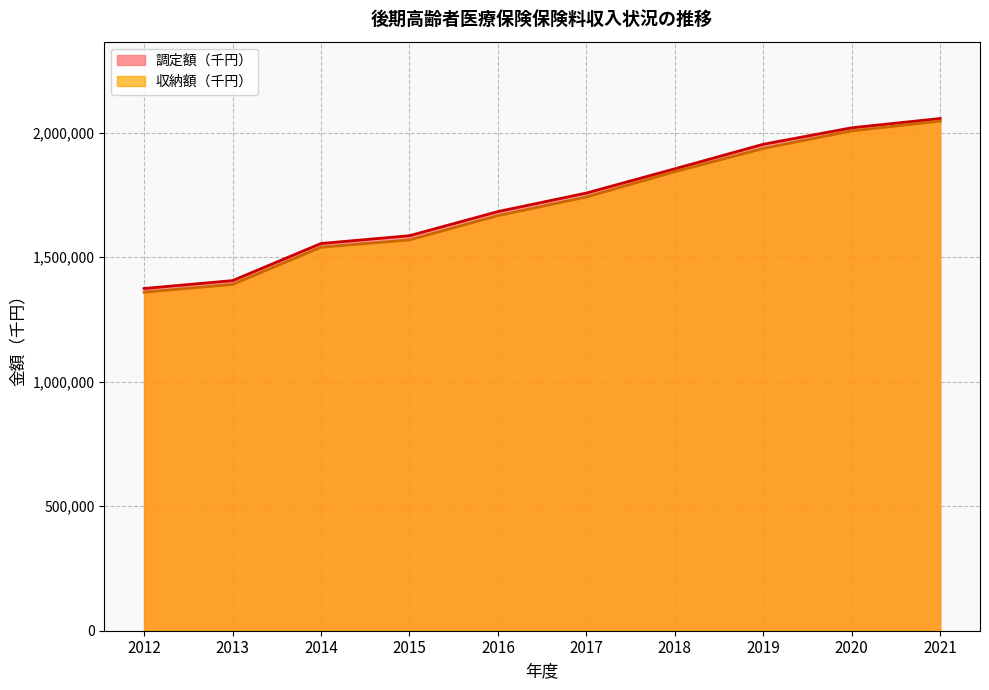

What is the value of the 調定額（千円） point at the 2nd from the left?

1405488